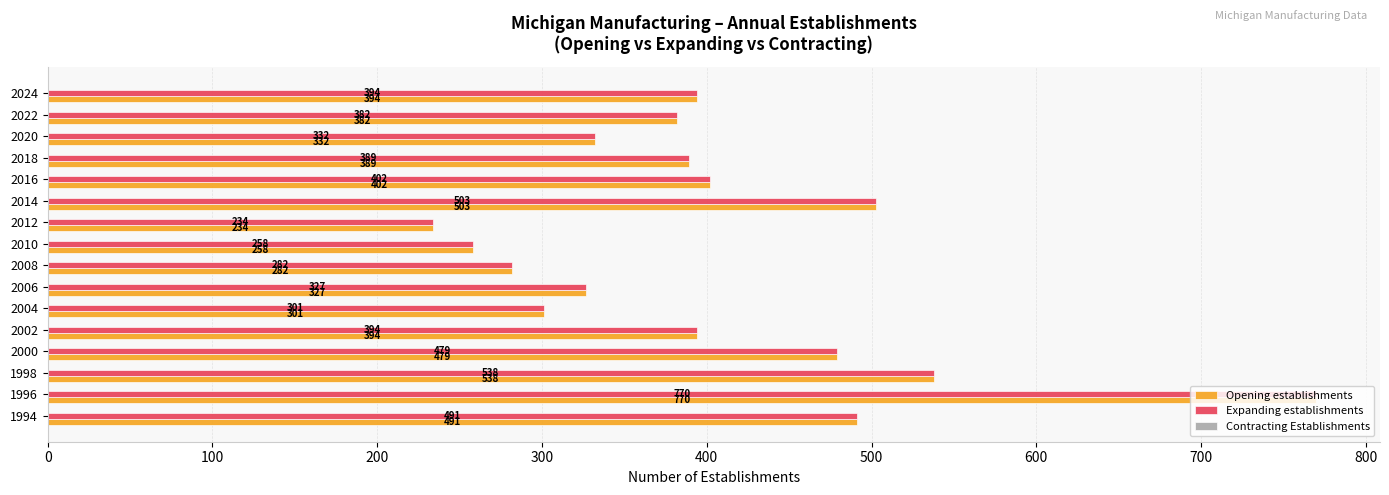

Is it true that Expanding establishments equals 312 at 2012?

False